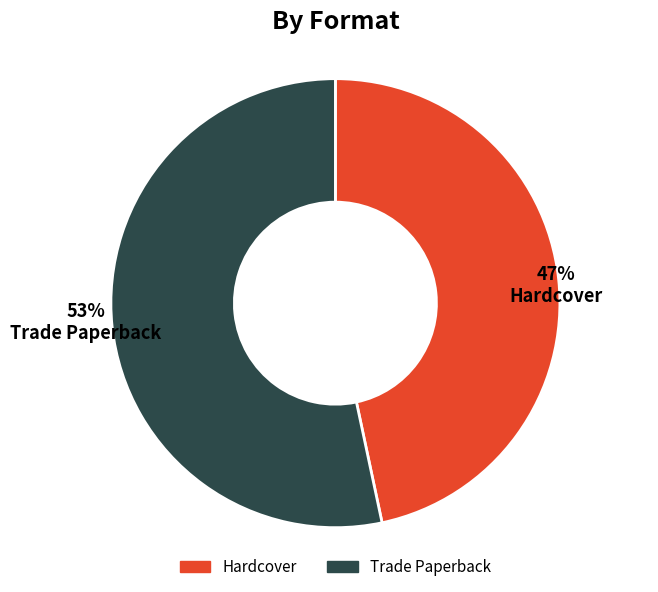

Combined, do Trade Paperback and Hardcover account for over 50%?

Yes